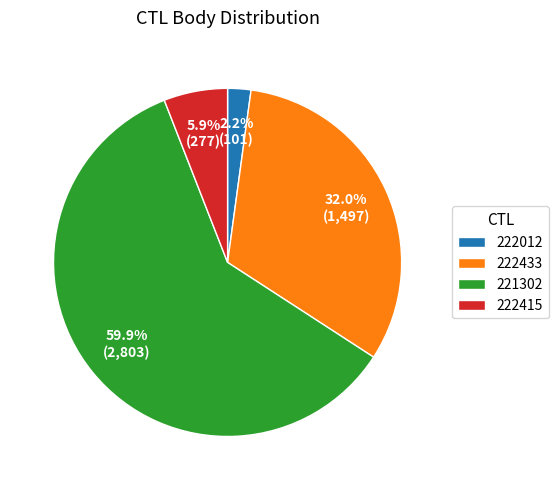

How many slices are in this pie chart?

4